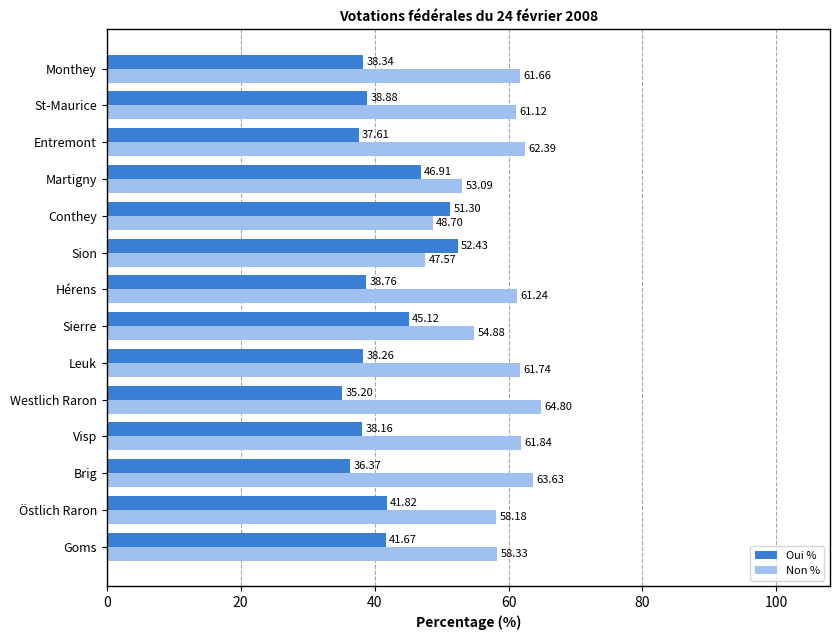

How many values in the Oui % series exceed 38?

11